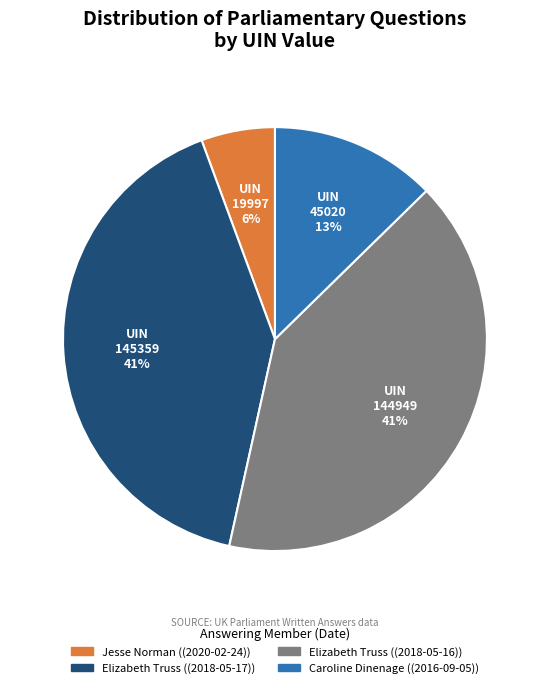

To the nearest percent, what is the average slice percentage?

25%